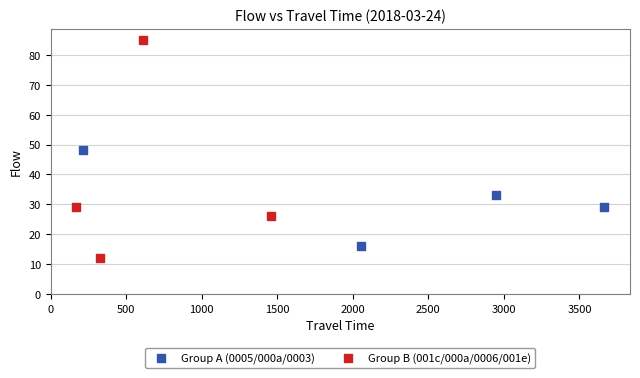

Which series reaches the maximum Y coordinate?

Group B (001c/000a/0006/001e)